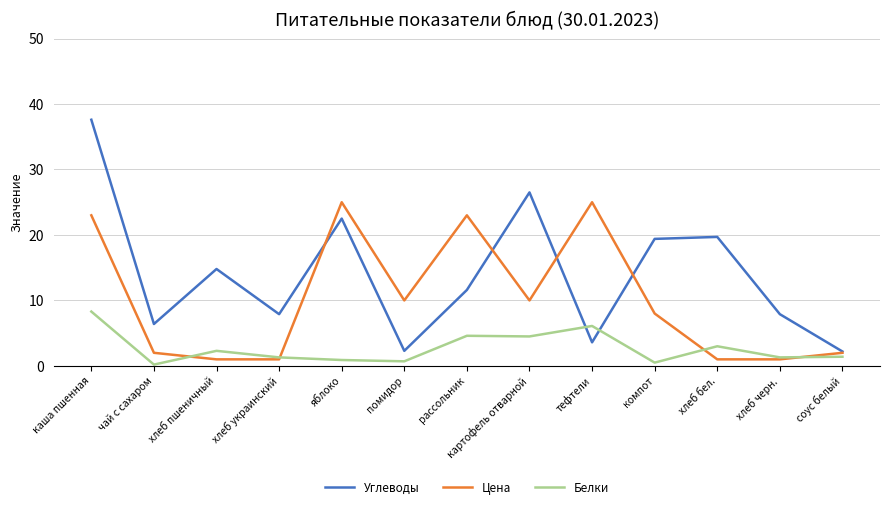

Which category has the highest value in the Белки series?

каша пшенная